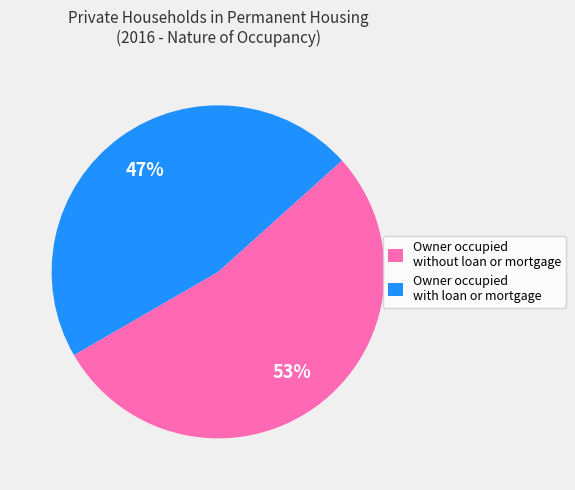

Rank the categories by value from lowest to highest.

Owner occupied with loan or mortgage, Owner occupied without loan or mortgage